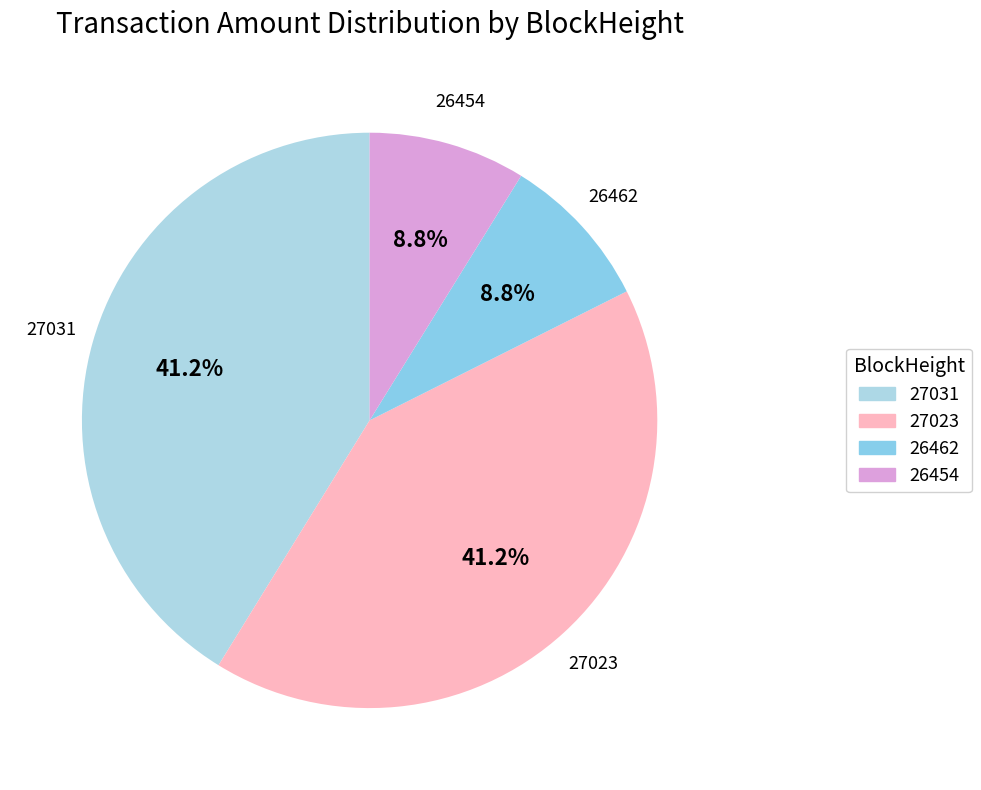

To the nearest percent, what portion does 27023 represent?

41%